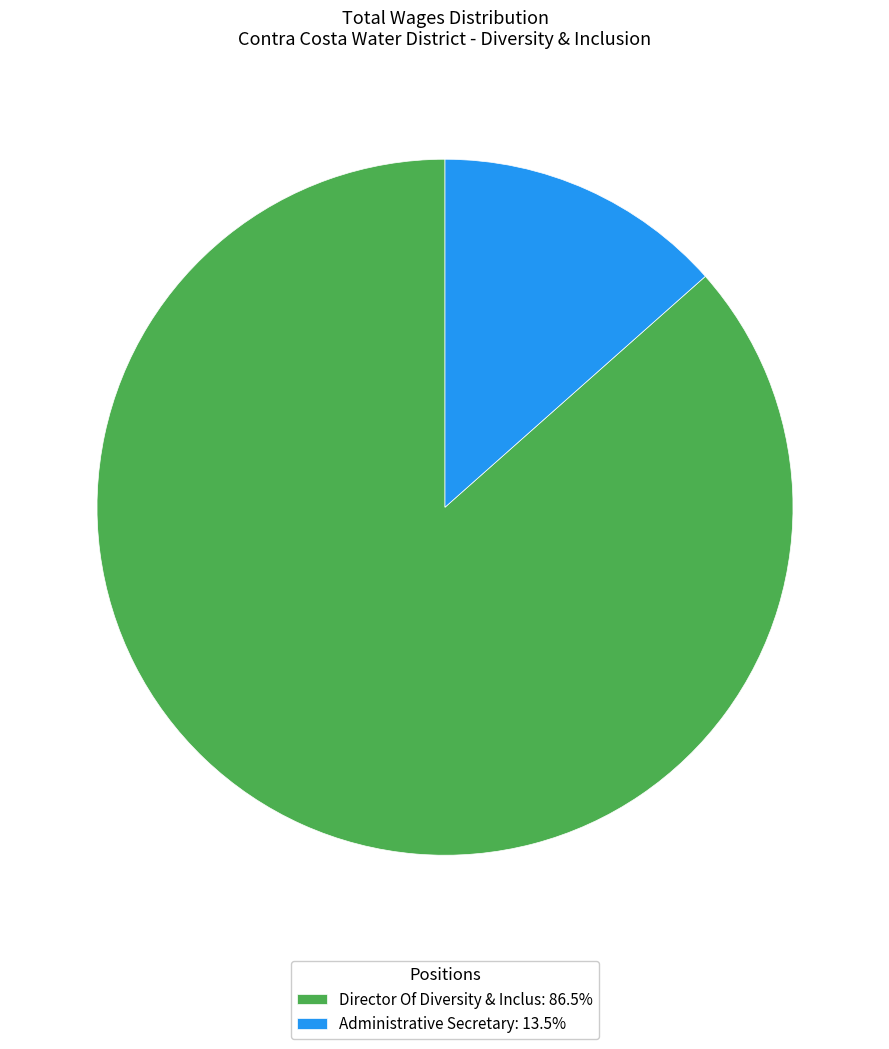

Is there any slice that represents more than half of the pie?

Yes